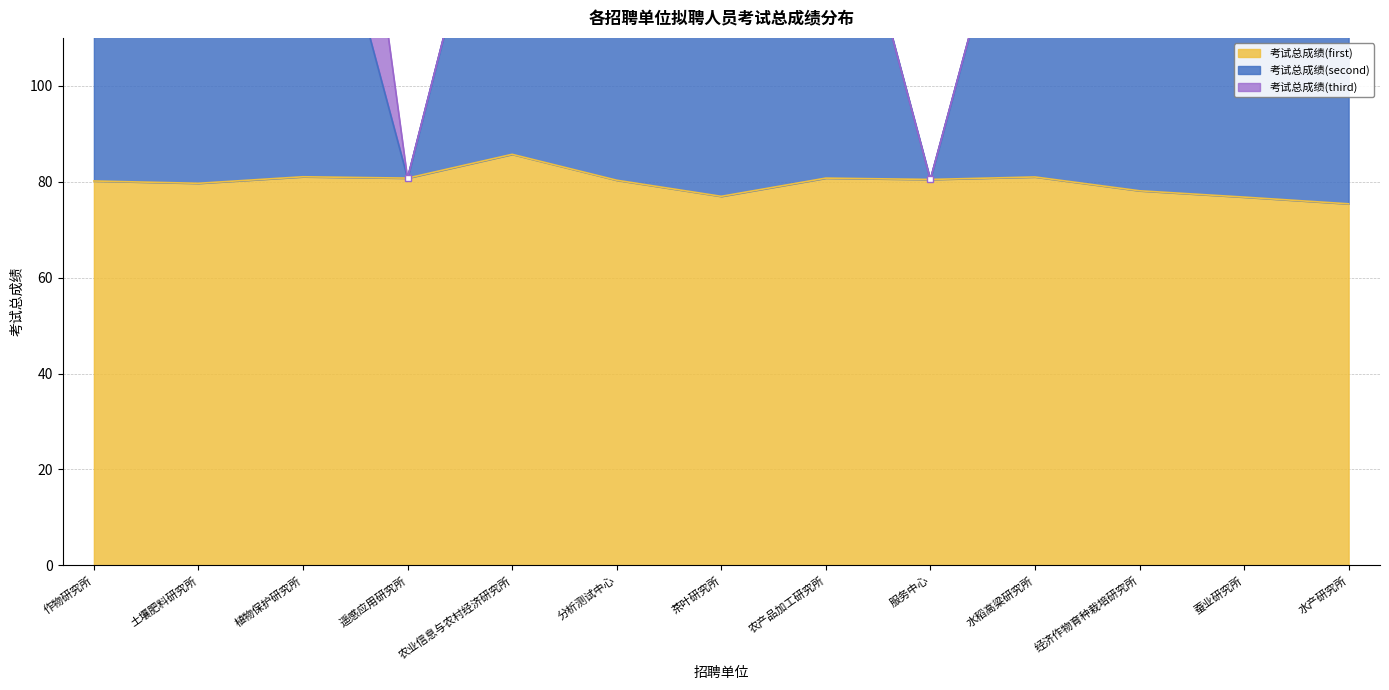

Where is 考试总成绩(second) nearest to the value 123?

茶叶研究所